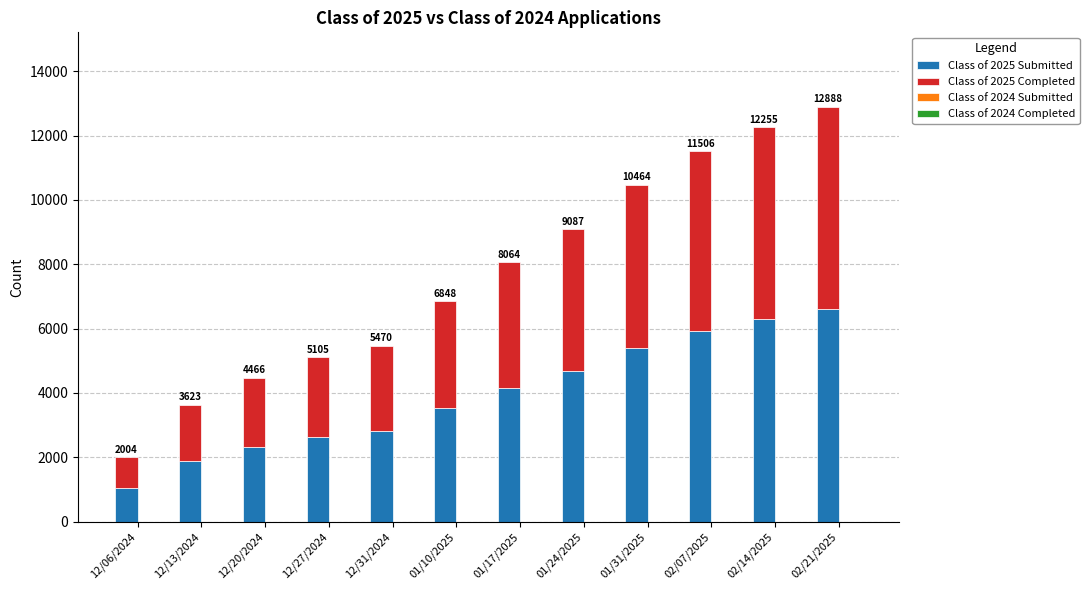

The Class of 2025 Completed series shows 4412 at 01/24/2025. True or false?

True